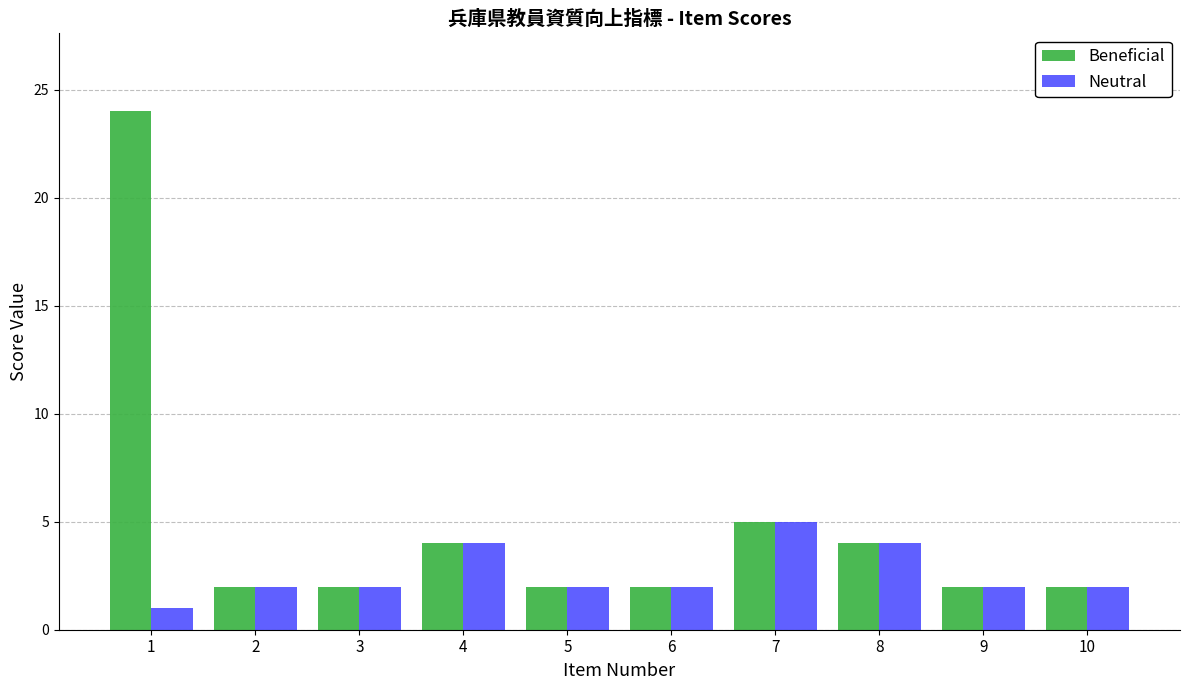

The value of Beneficial at 9 is 2. True or false?

True